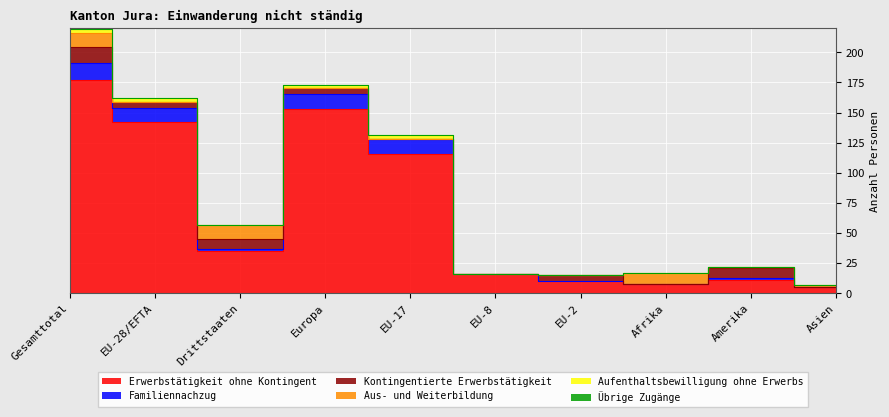

How many values in Aufenthaltsbewilligung ohne Erwerbs are above zero?

4